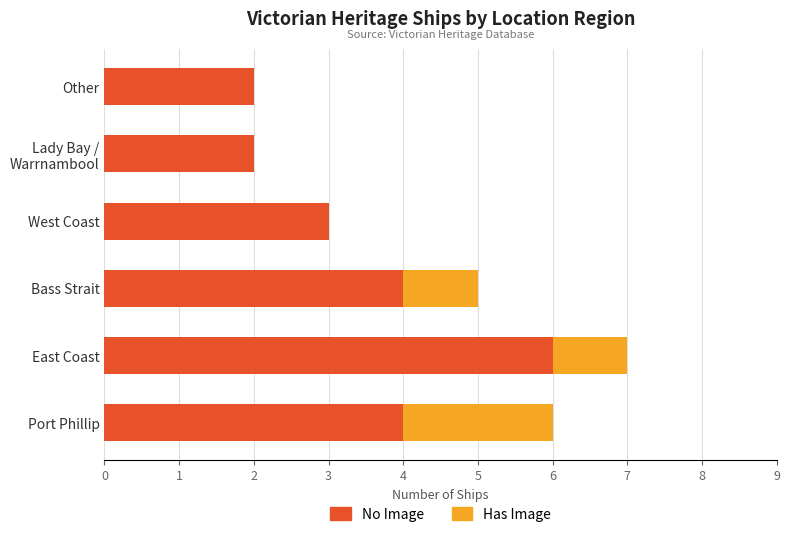

What is the total value across all series at Bass Strait?

5